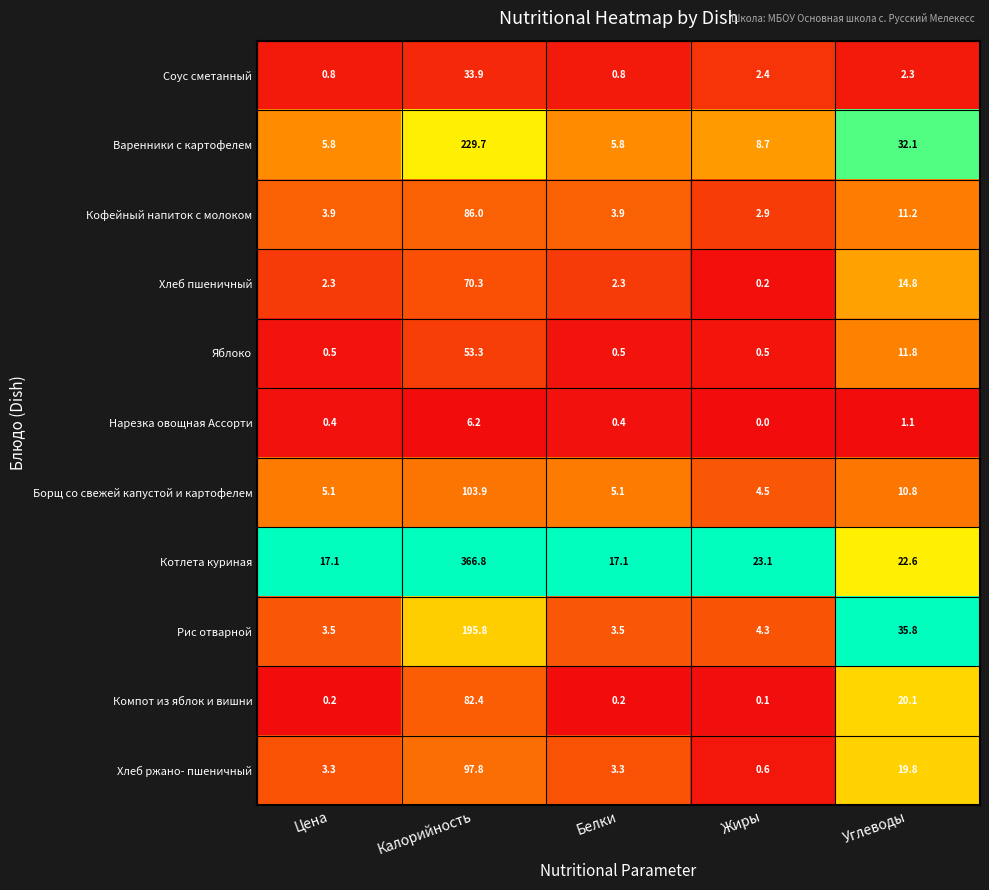

Which series has the largest range (max minus min)?

Котлета куриная